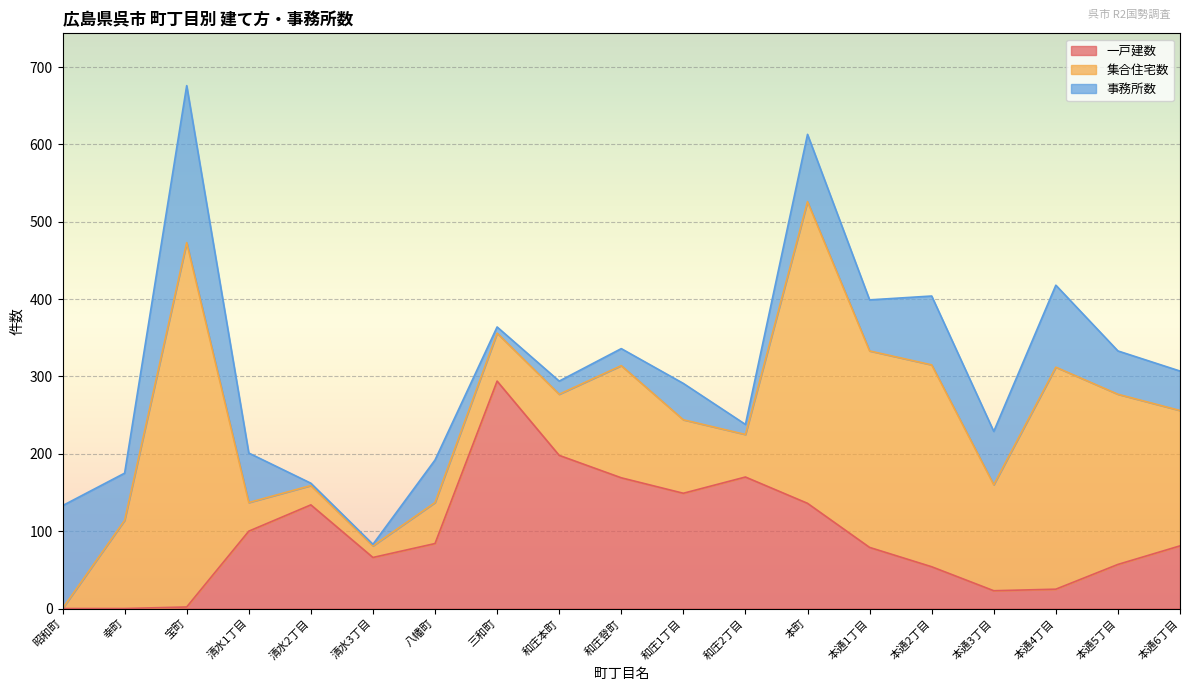

In 一戸建数, how many points are lower than both neighbors (excluding endpoints)?

3